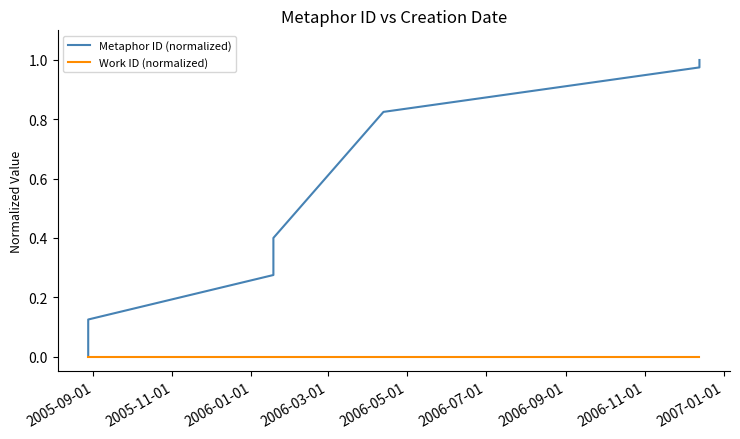

Which category has the lowest value in the Work ID (normalized) series?

2005-09-01